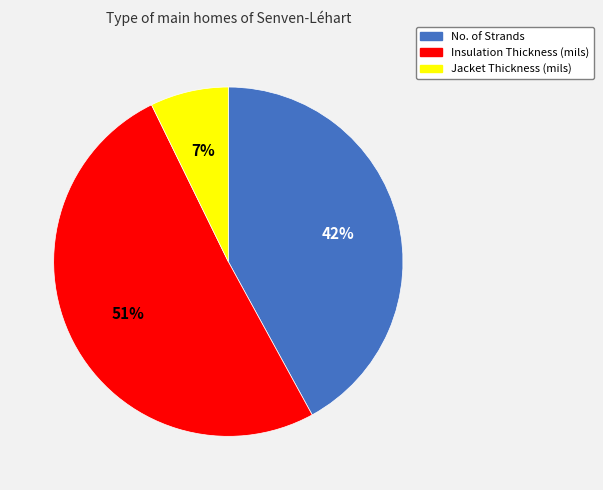

Which slice is the smallest?

Jacket Thickness (mils)